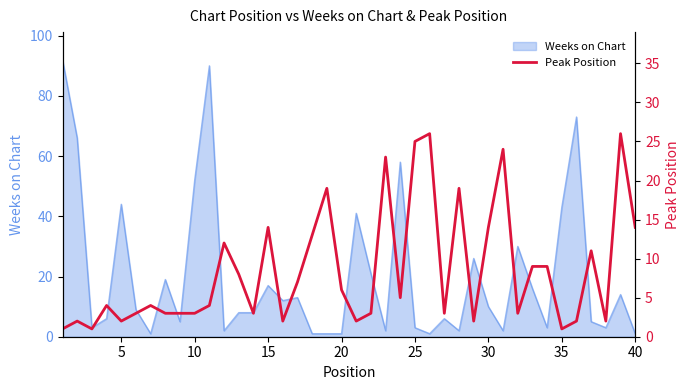

The Weeks on Chart series shows 43 at 35. True or false?

True